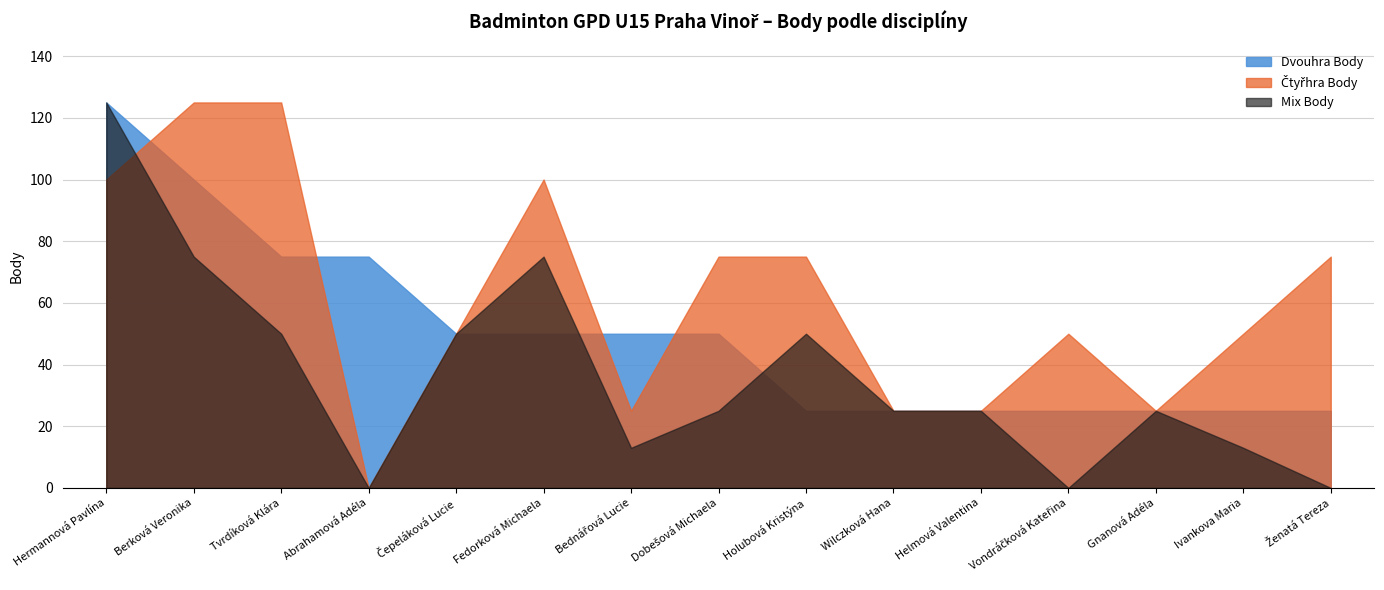

What is the label of the 13th point from the right?

Tvrdíková Klára